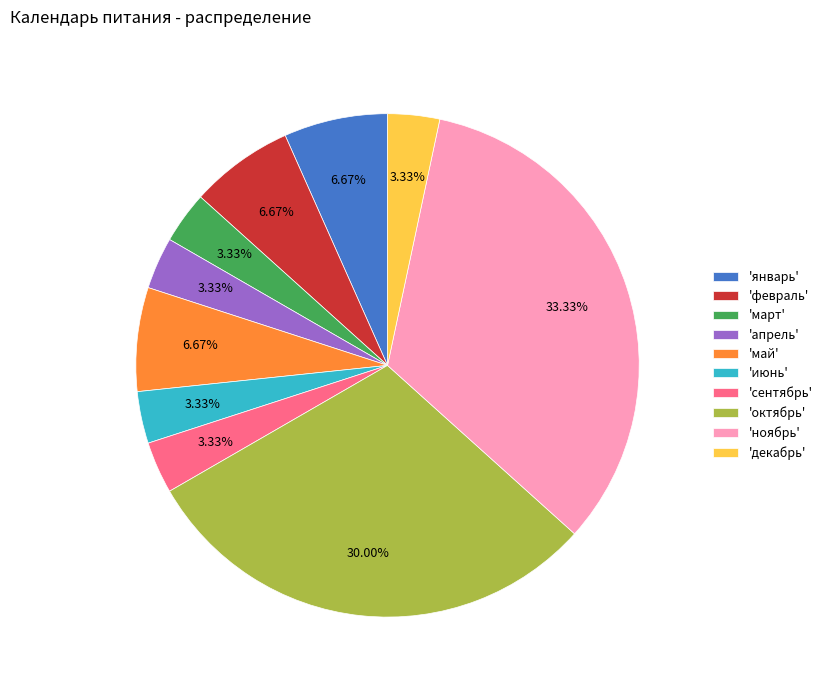

Which has a higher value, 'октябрь' or 'апрель'?

'октябрь'